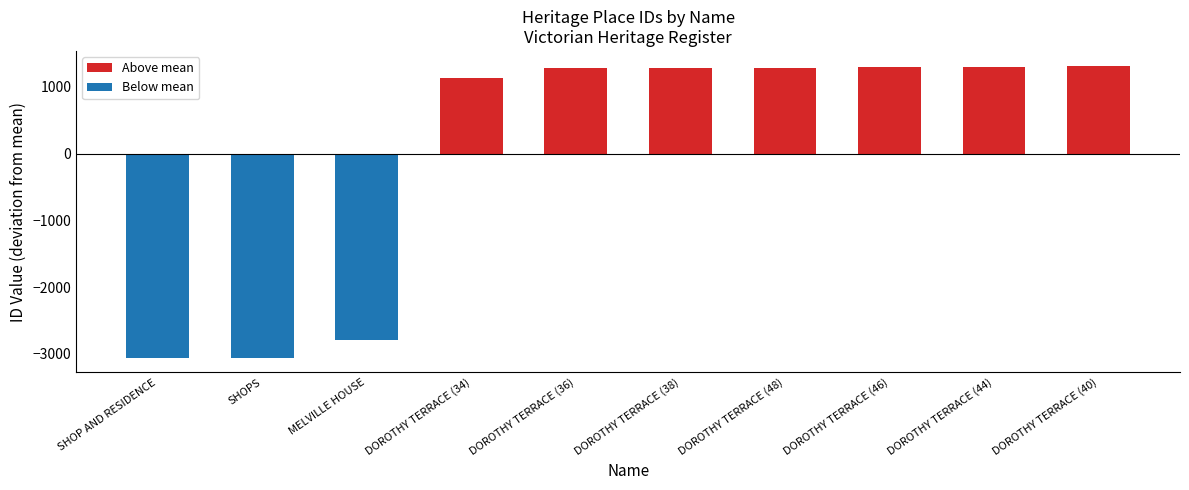

How many data points does each series have?

10